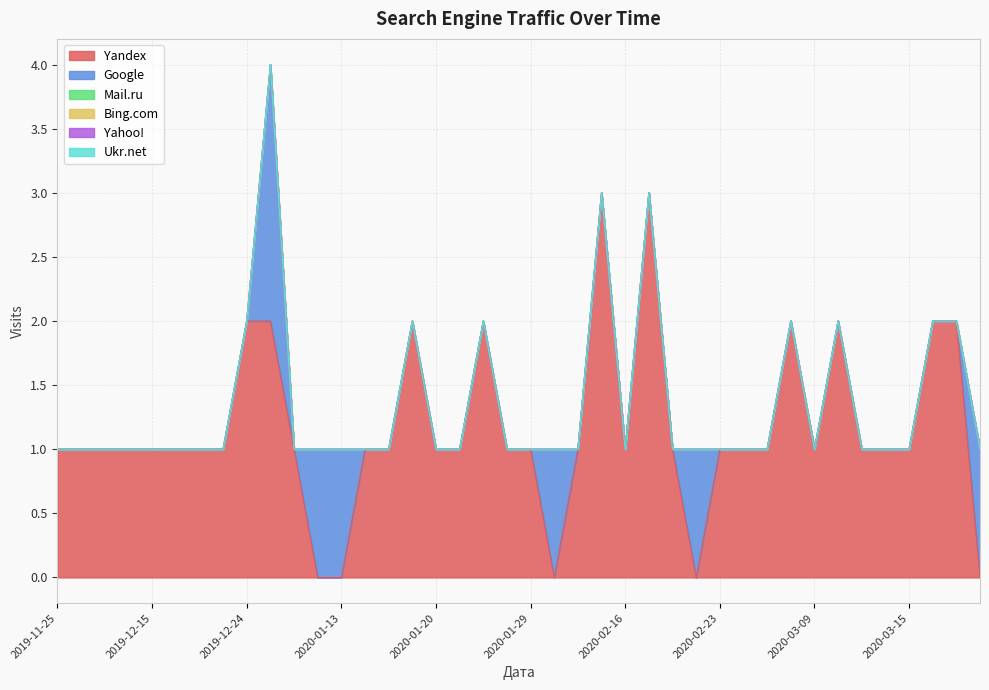

At which category is the sum across all series the highest?

2019-12-26